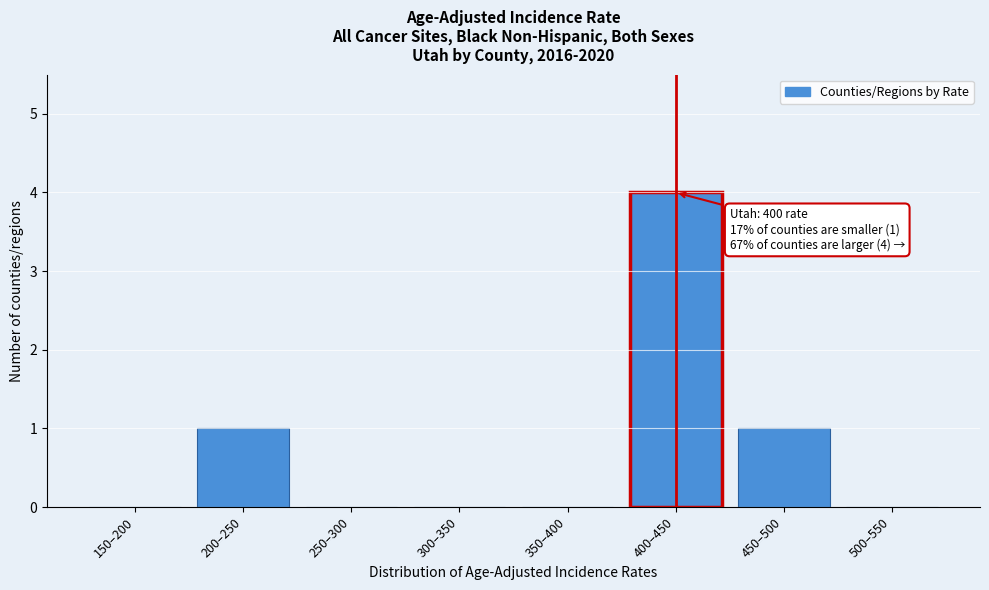

What is the maximum value shown in the chart?

4